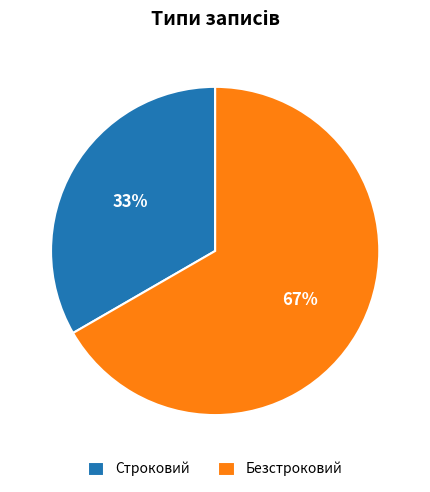

To the nearest percent, what is the combined percentage of Строковий and Безстроковий?

100%